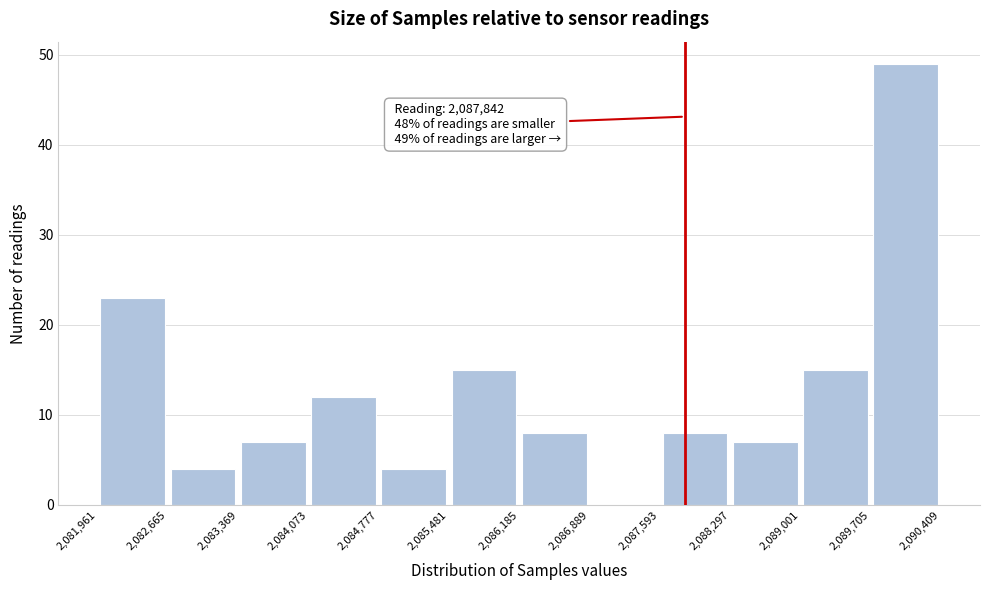

Which range on the x-axis has the tallest bar?

2,089,705 to 2,090,409